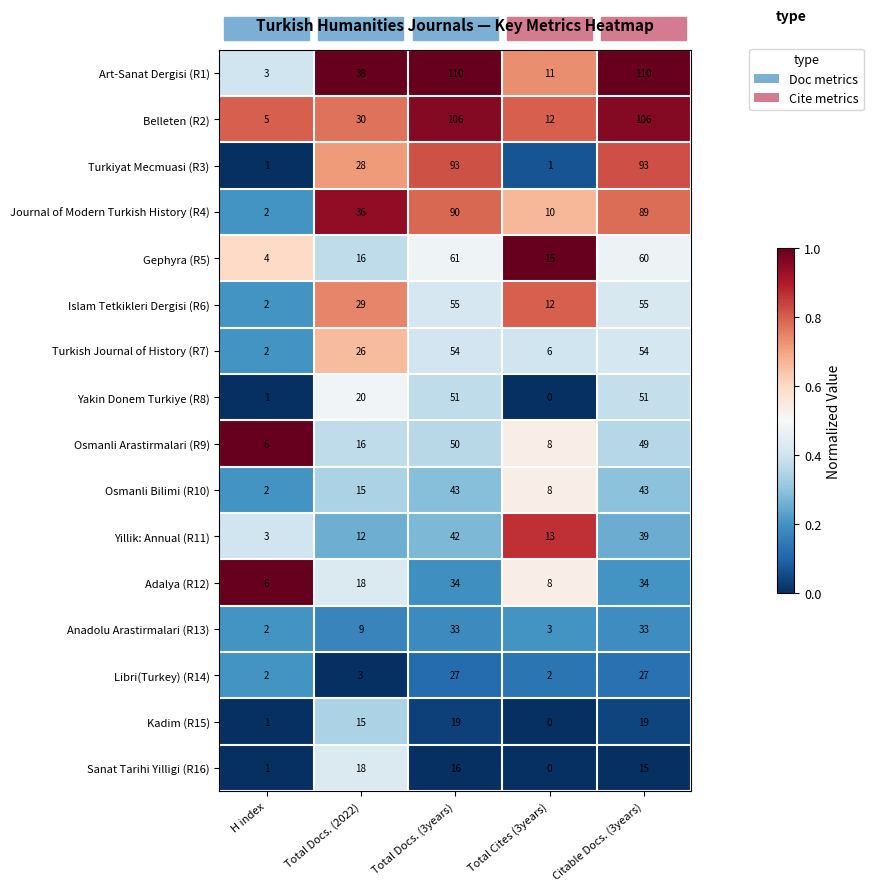

How many distinct data groups are displayed?

16